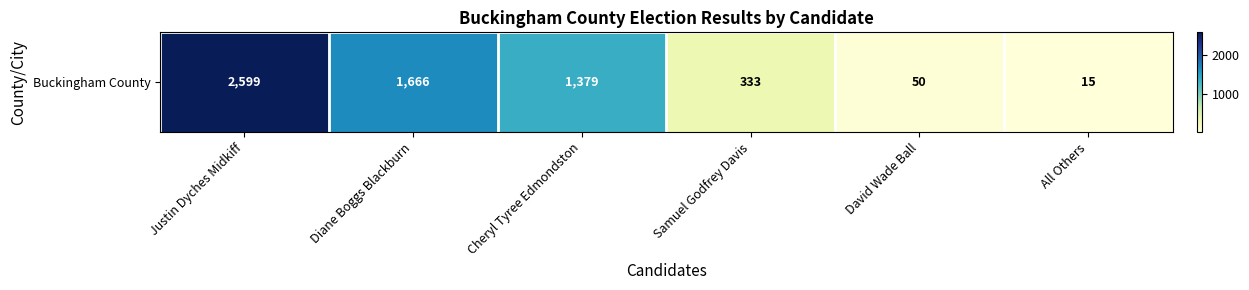

Rank the categories by value from highest to lowest.

Justin Dyches Midkiff, Diane Boggs Blackburn, Cheryl Tyree Edmondston, Samuel Godfrey Davis, David Wade Ball, All Others